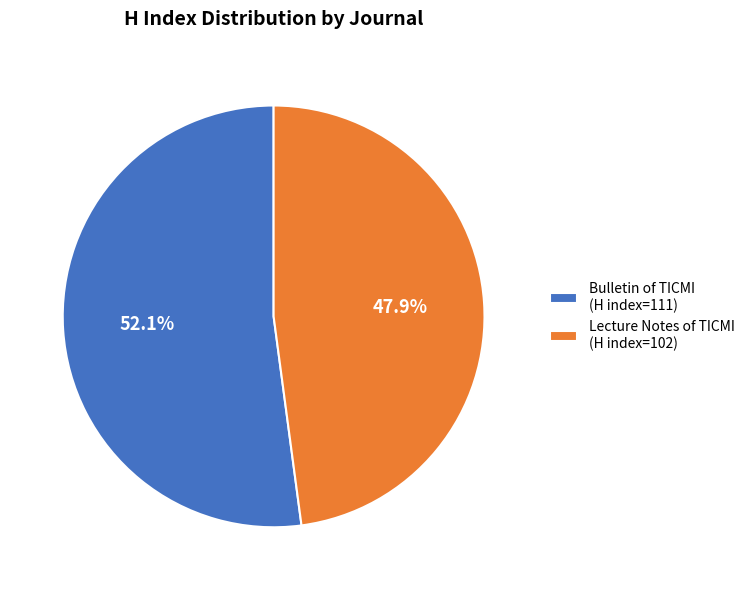

True or false: Bulletin of TICMI accounts for 63% of the total.

False